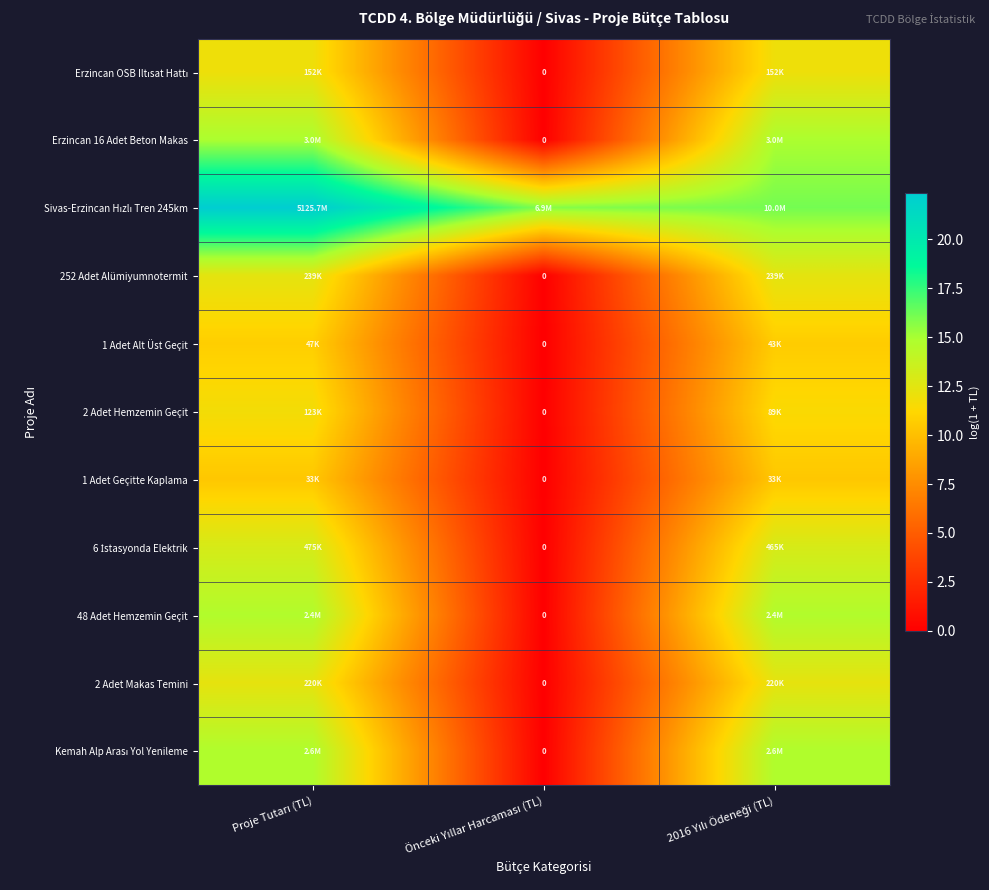

What is the difference between the highest and lowest values at 2016 Yılı Ödeneği (TL)?

5.7